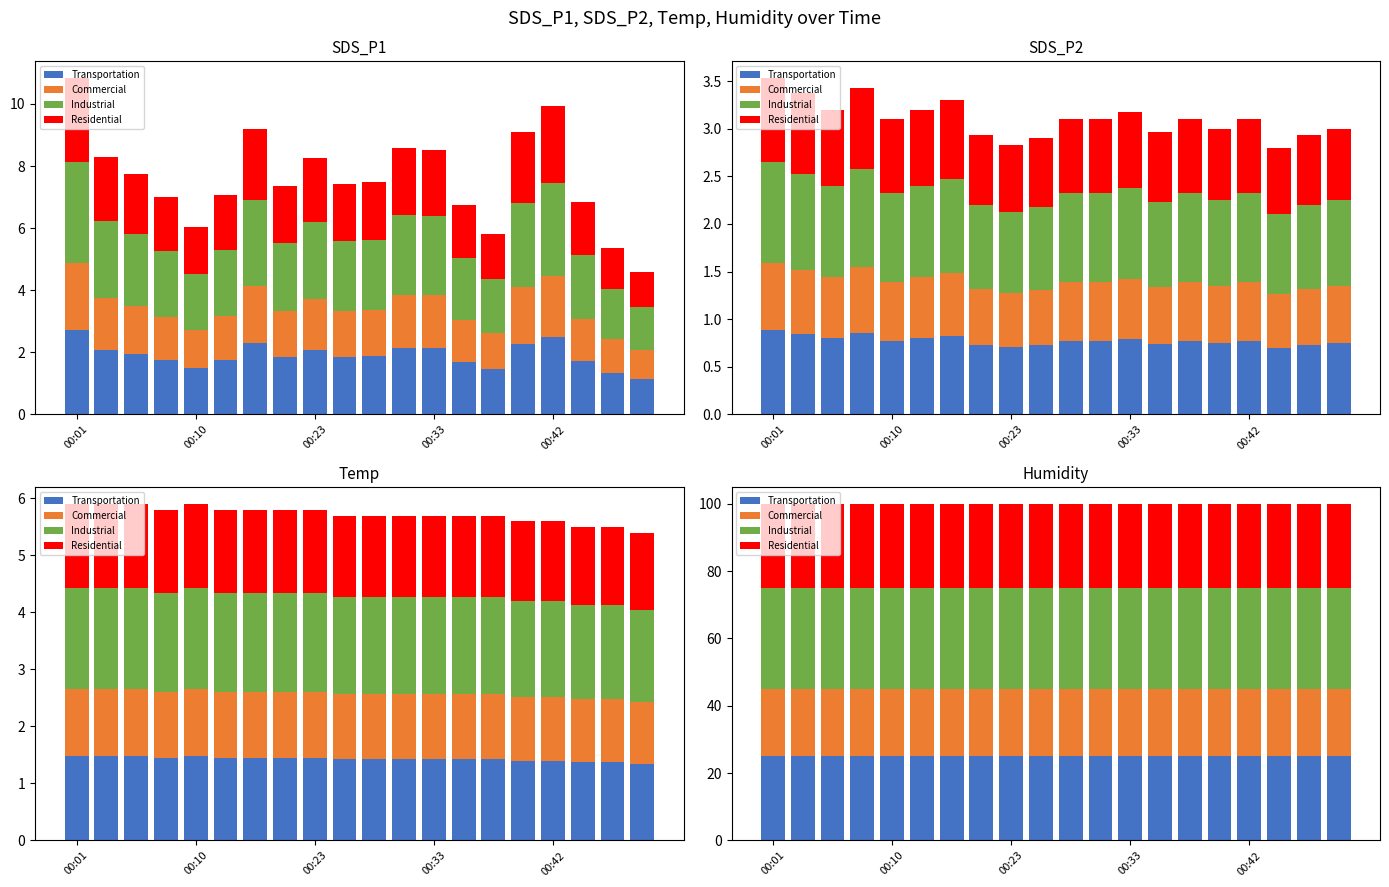

Read the Transportation value at 10.

25.0